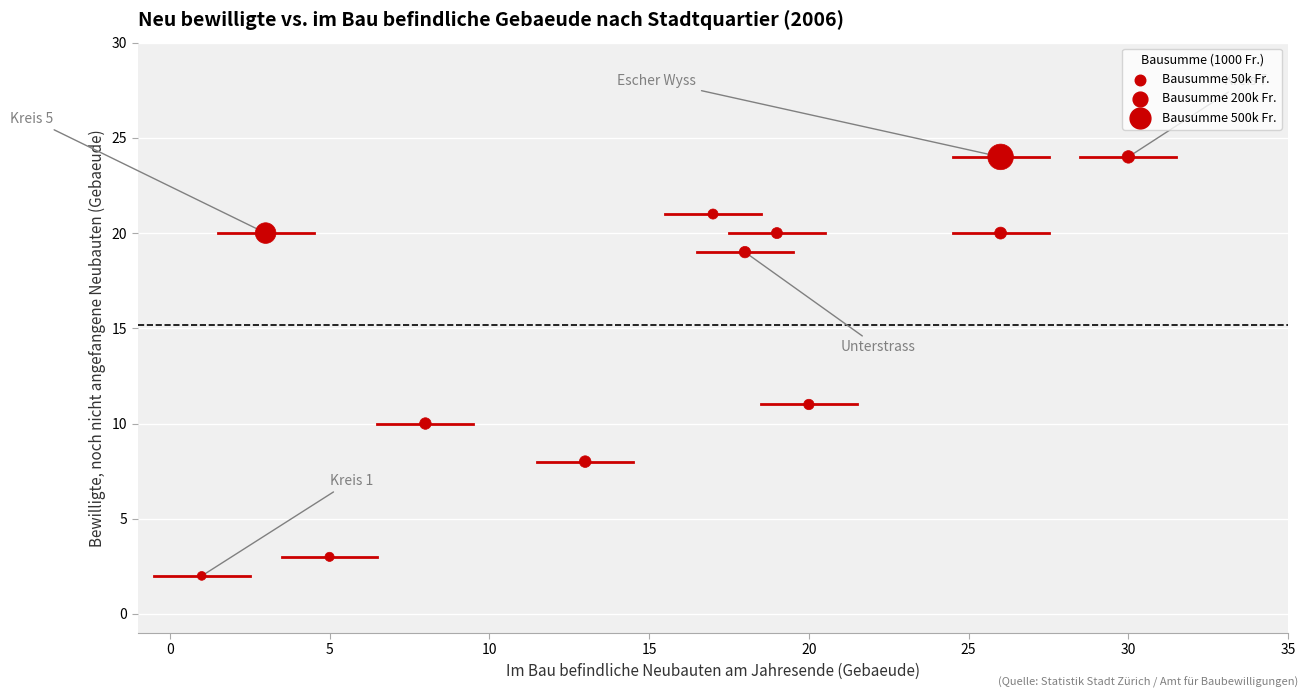

What is the average Y value?

15